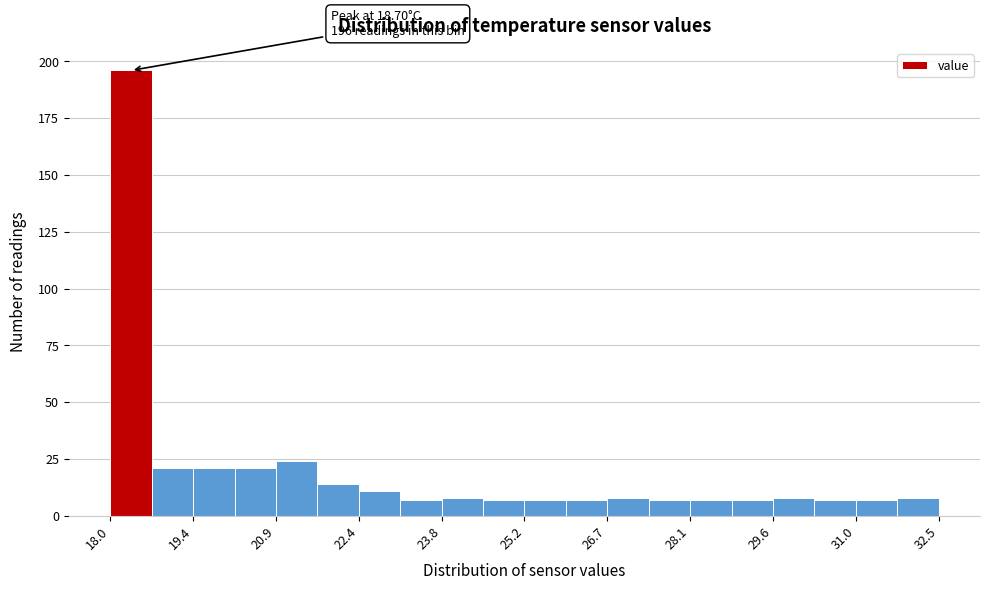

Around what value on the x-axis is the tallest bar? Give the approximate position of its centre, as read against the axis.

18.4